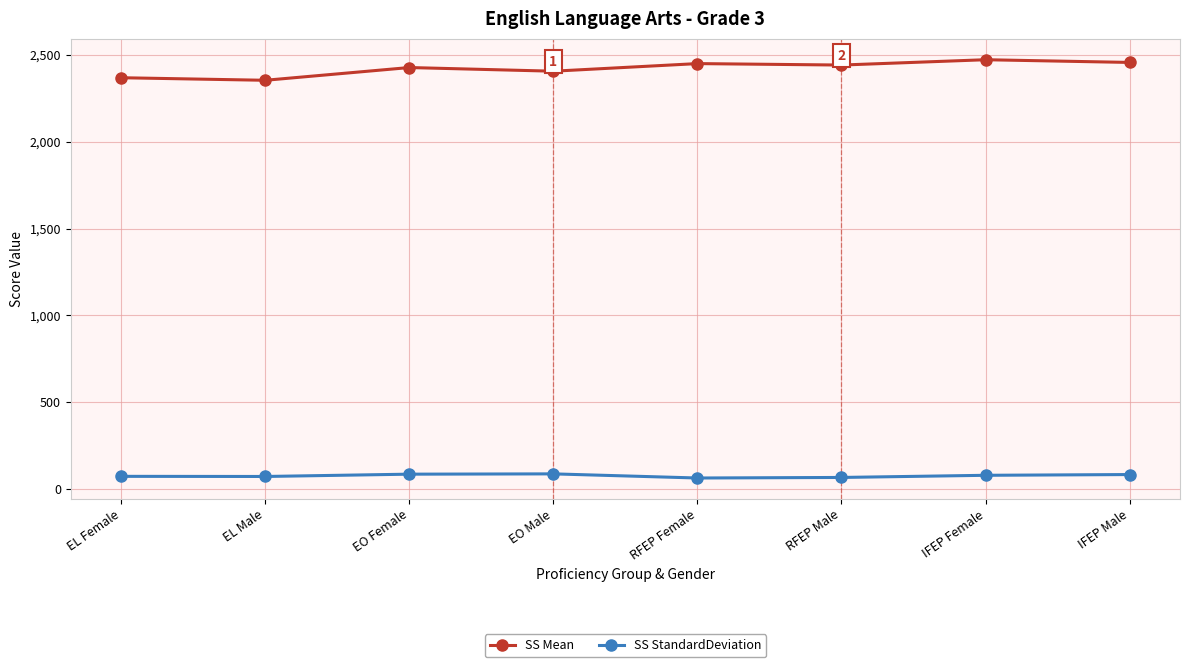

What is the maximum value for SS Mean?

2472.8